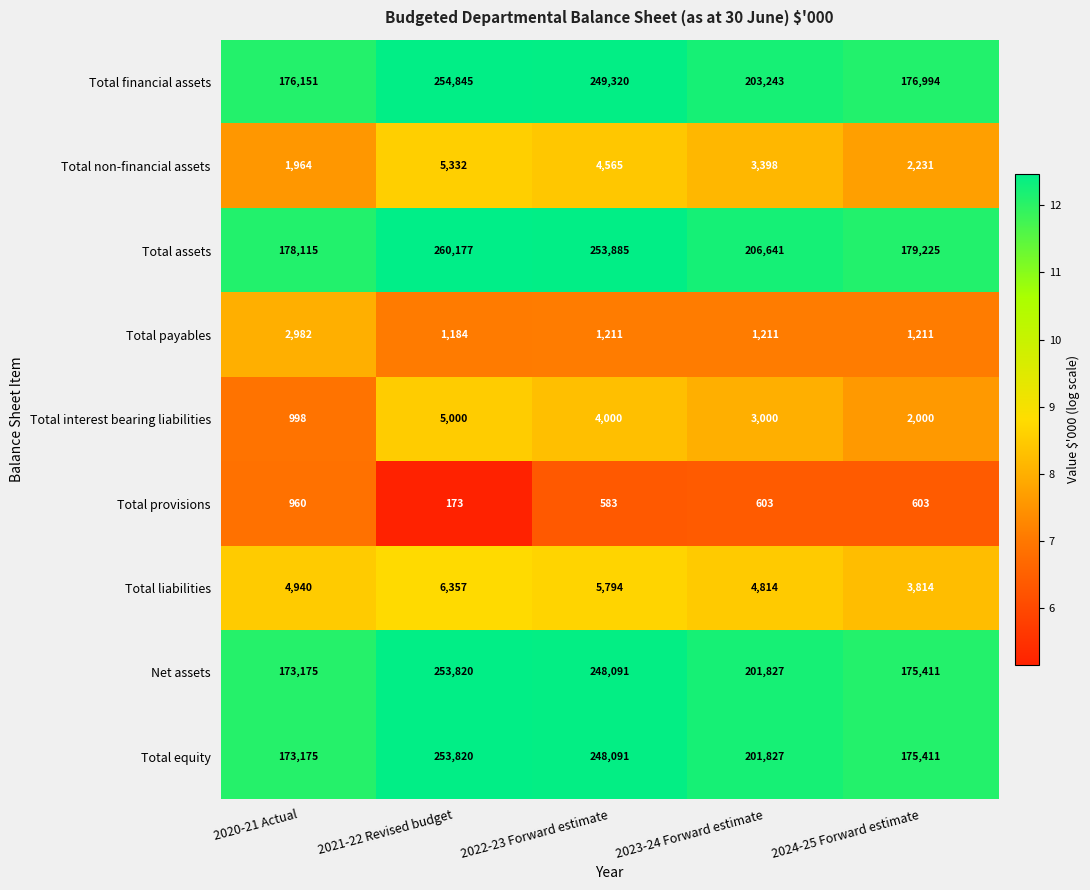

What is the sum of all Total liabilities values?

25719